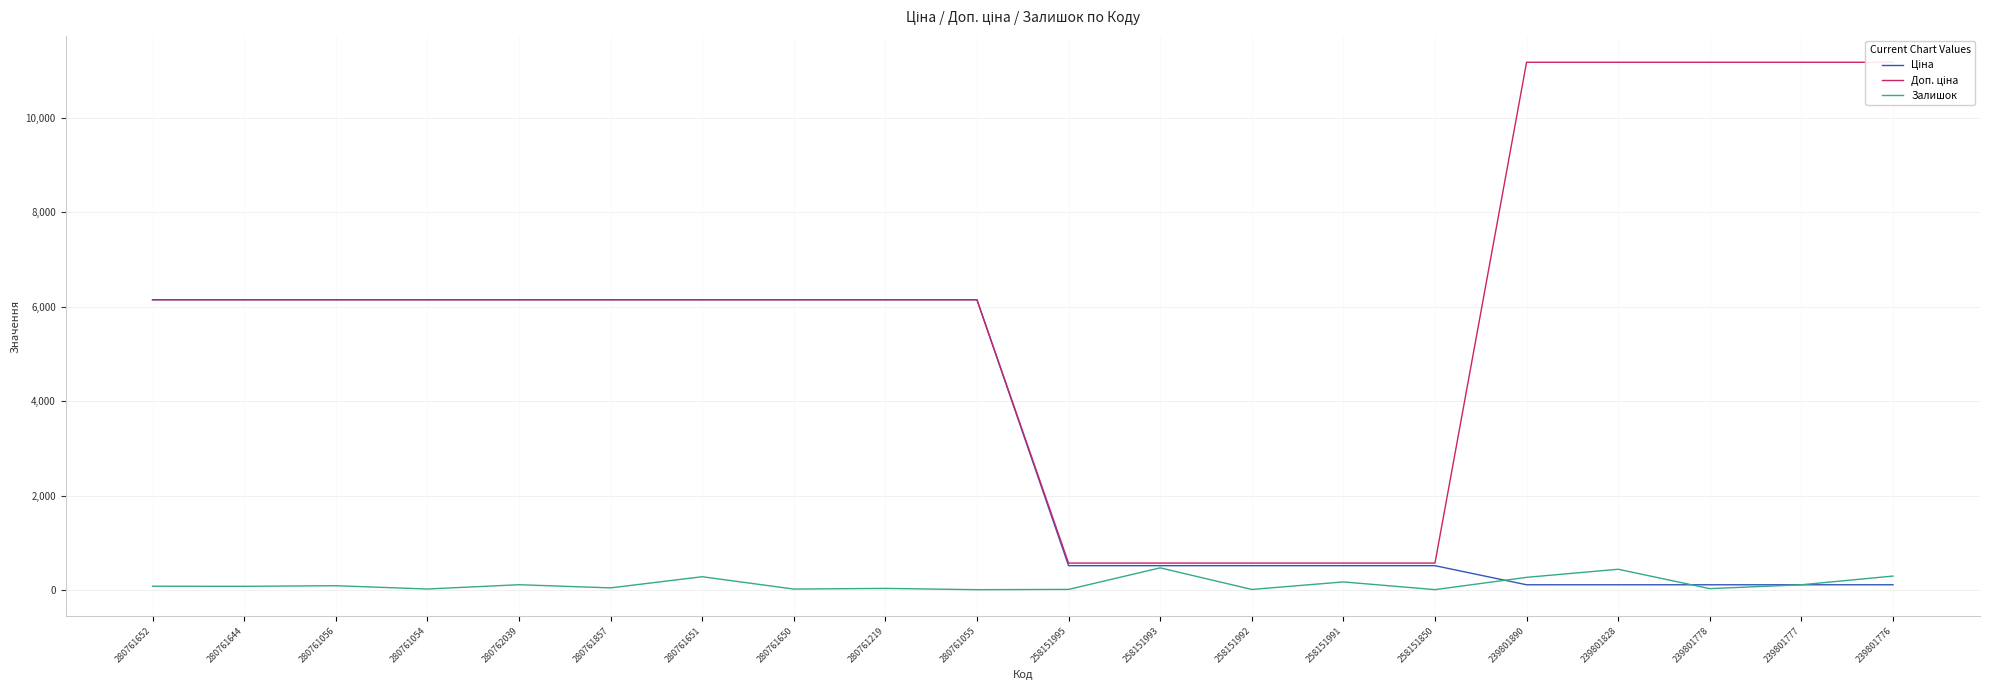

At how many categories does at least one series exceed 8812?

5